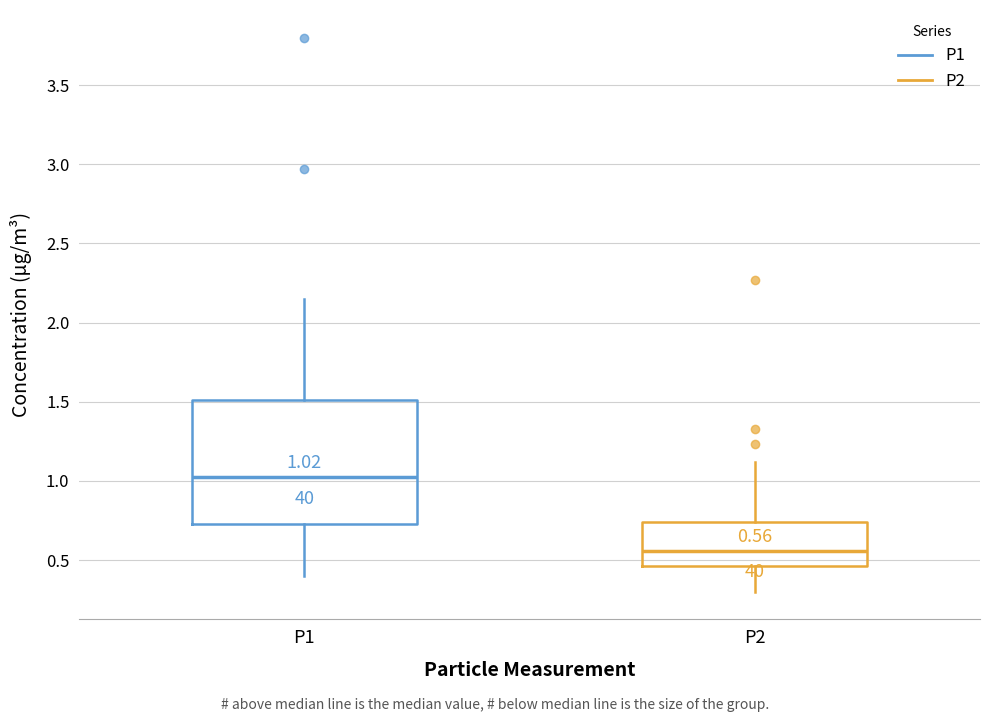

Comparing the boxes themselves (not the whiskers), which one is the tallest?

P1